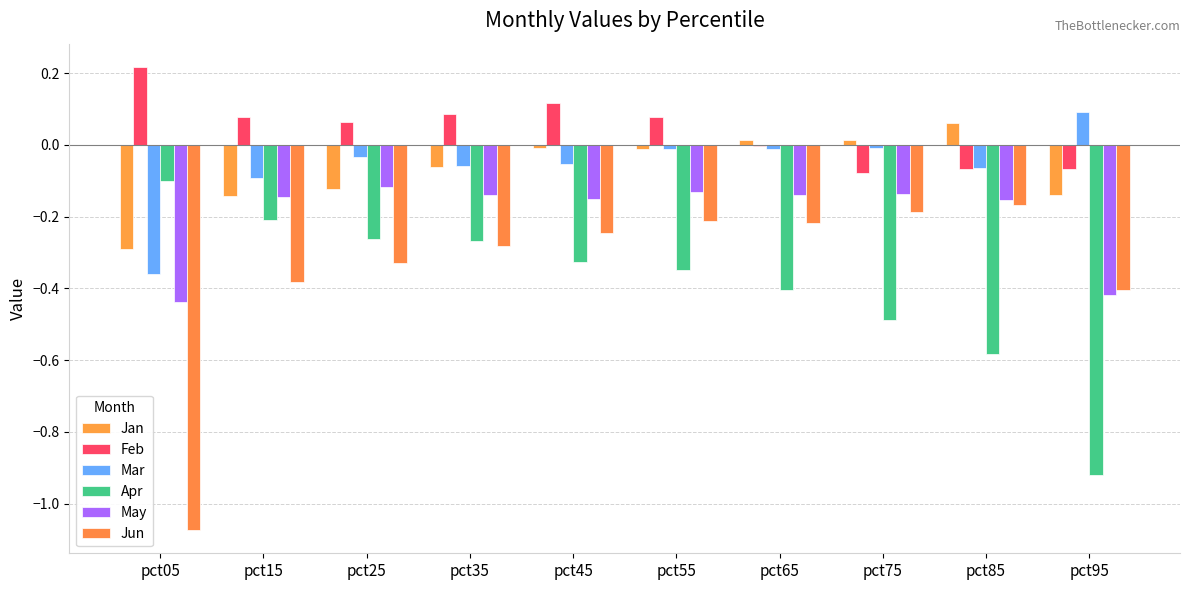

How many groups of bars are there?

10